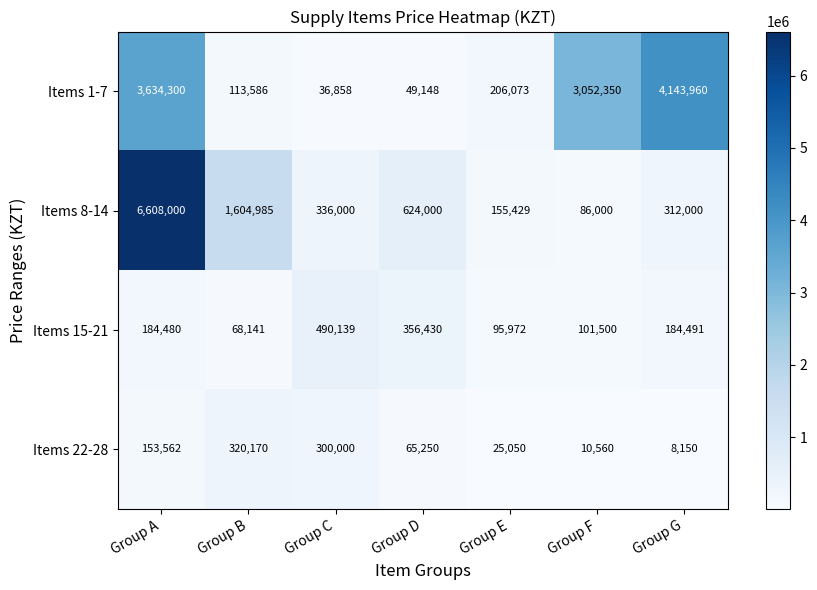

Rank the series at Group B from lowest to highest value.

Items 15-21, Items 1-7, Items 22-28, Items 8-14